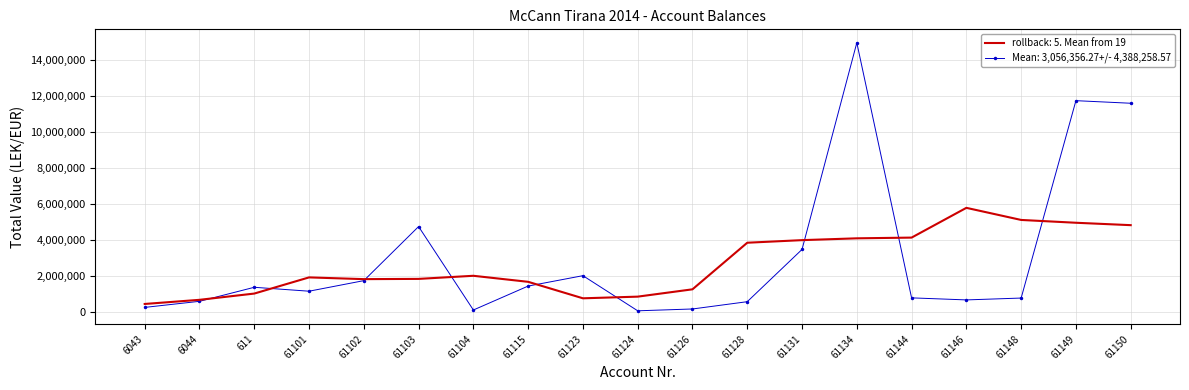

What is the maximum value shown in the chart?

14931158.8